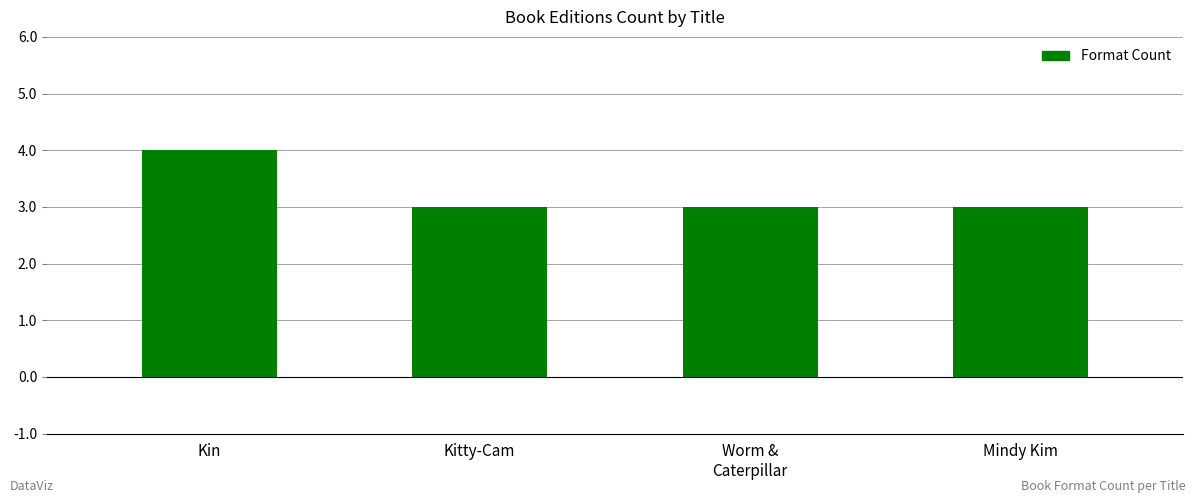

Which category has the highest value across all series?

Kin